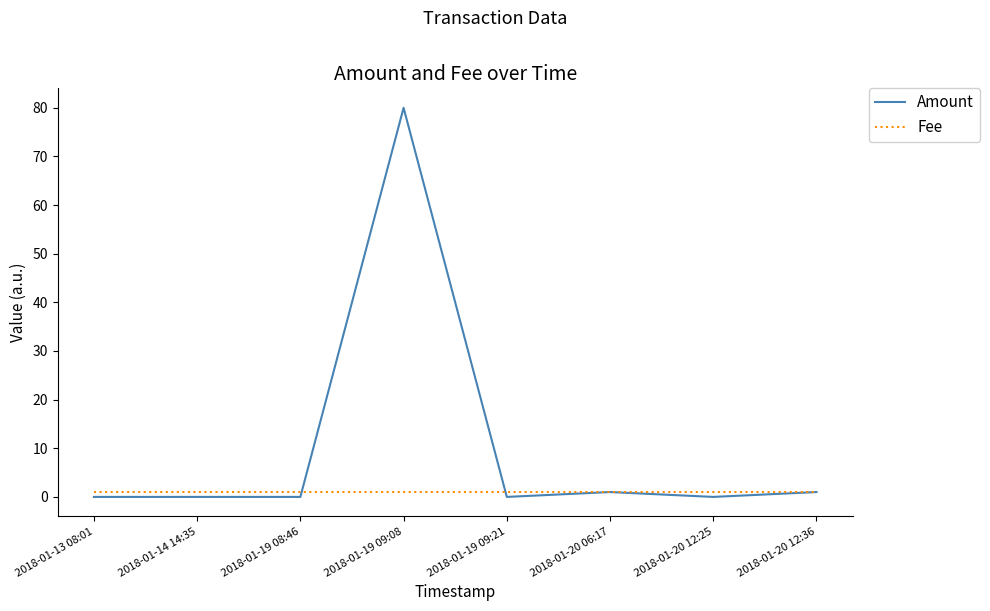

What is the maximum value shown in the chart?

80